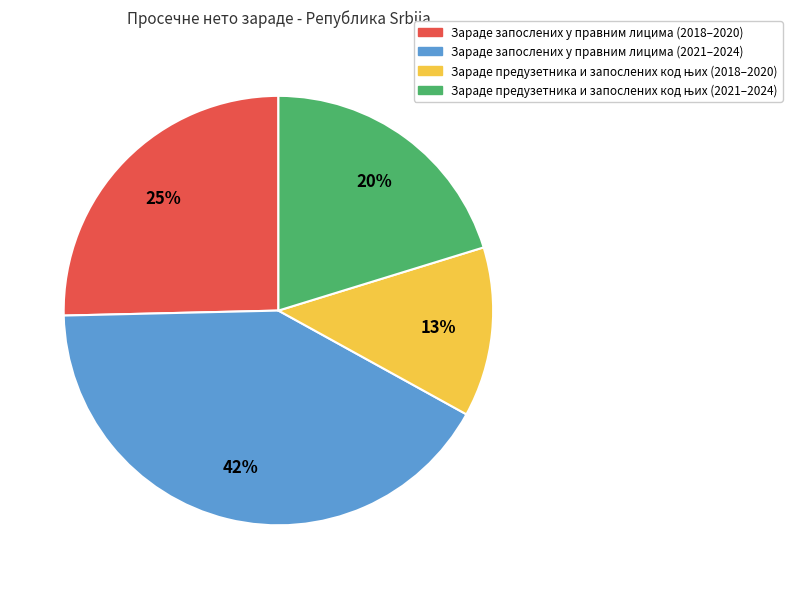

To the nearest percent, what is the average slice percentage?

25%